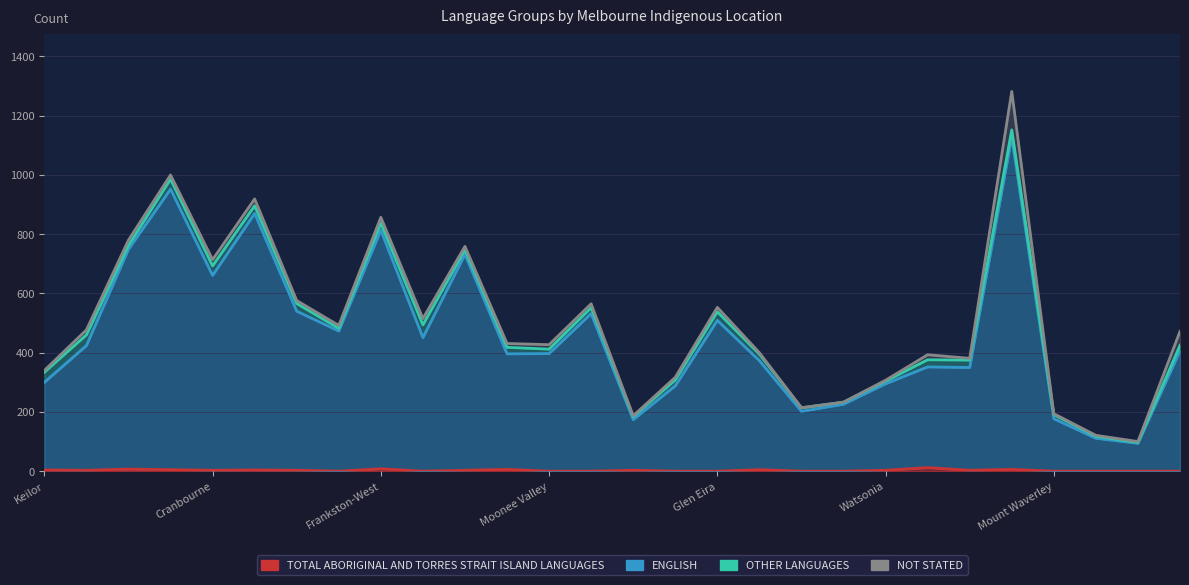

What is the label of the 8th point from the right?

Watsonia